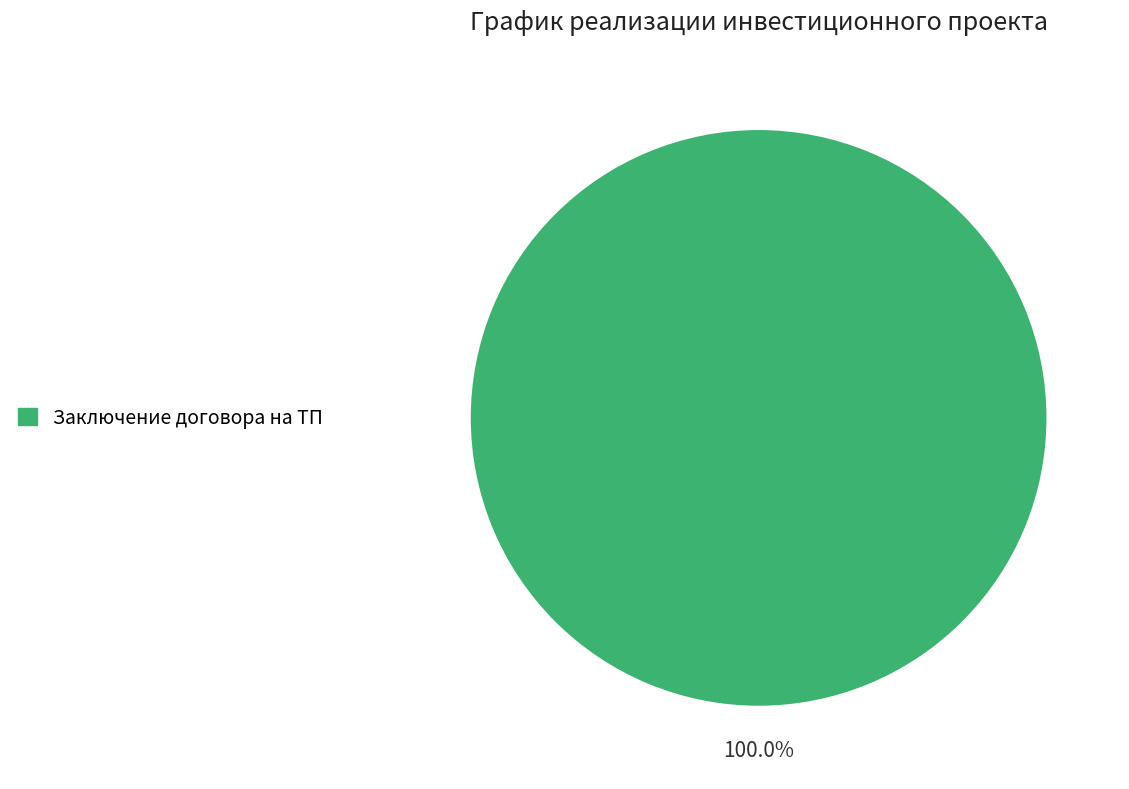

Is there any slice that represents more than half of the pie?

Yes